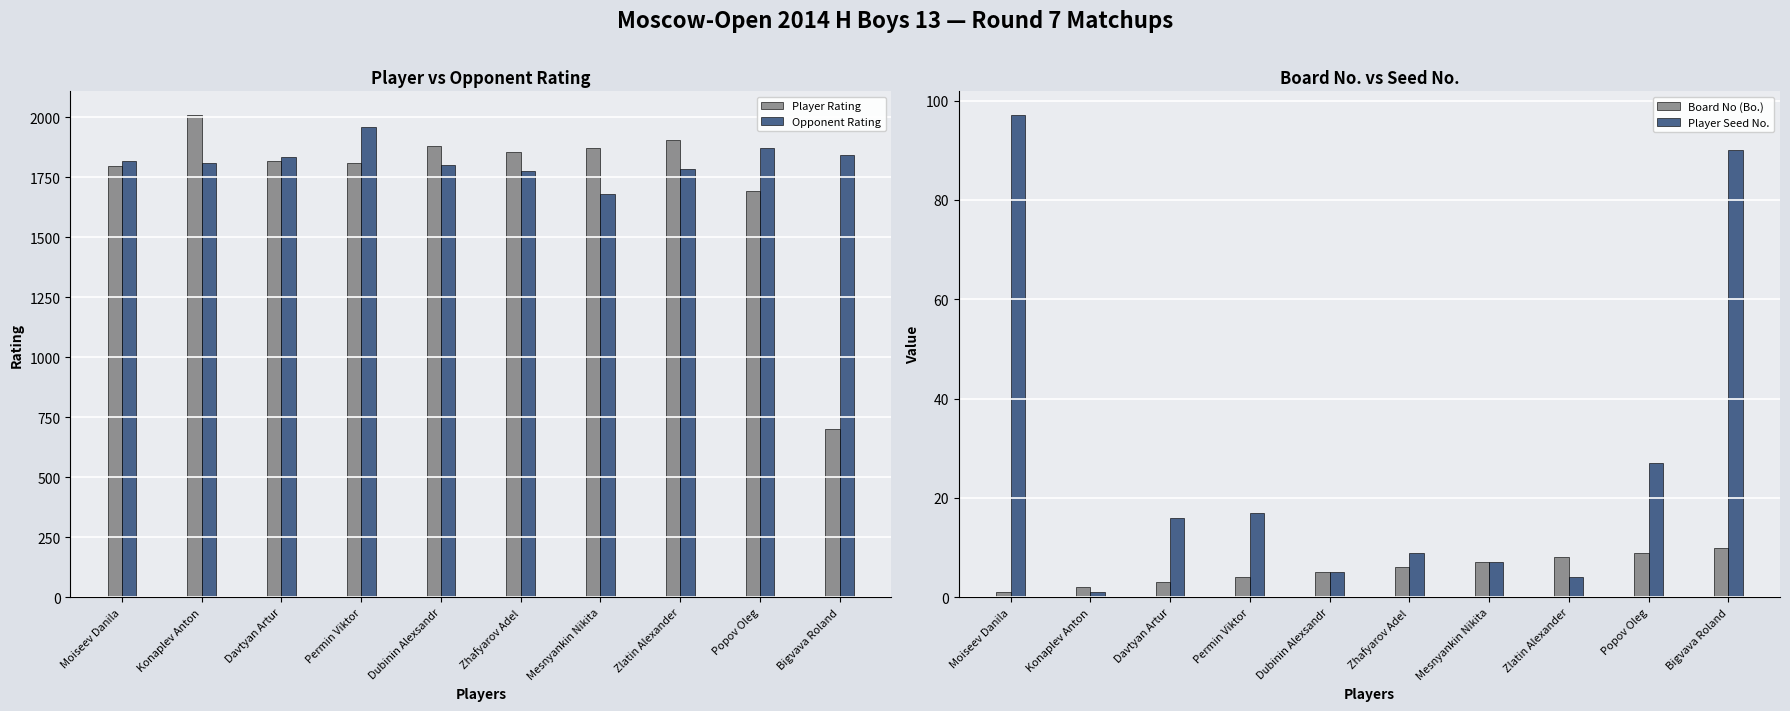

What position from the right is Permin Viktor?

7